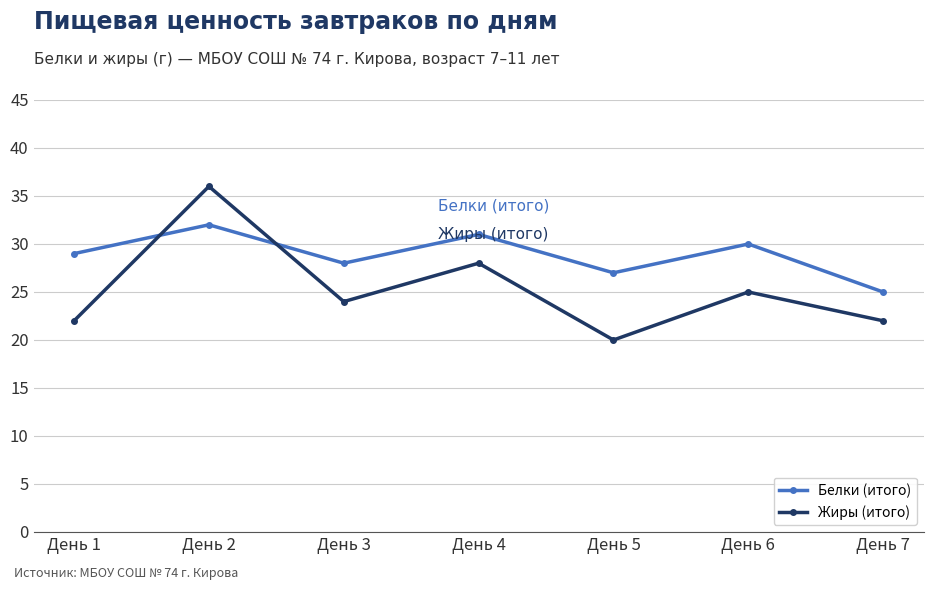

Which series ends up on top after the final intersection of Белки (итого) and Жиры (итого)?

Белки (итого)